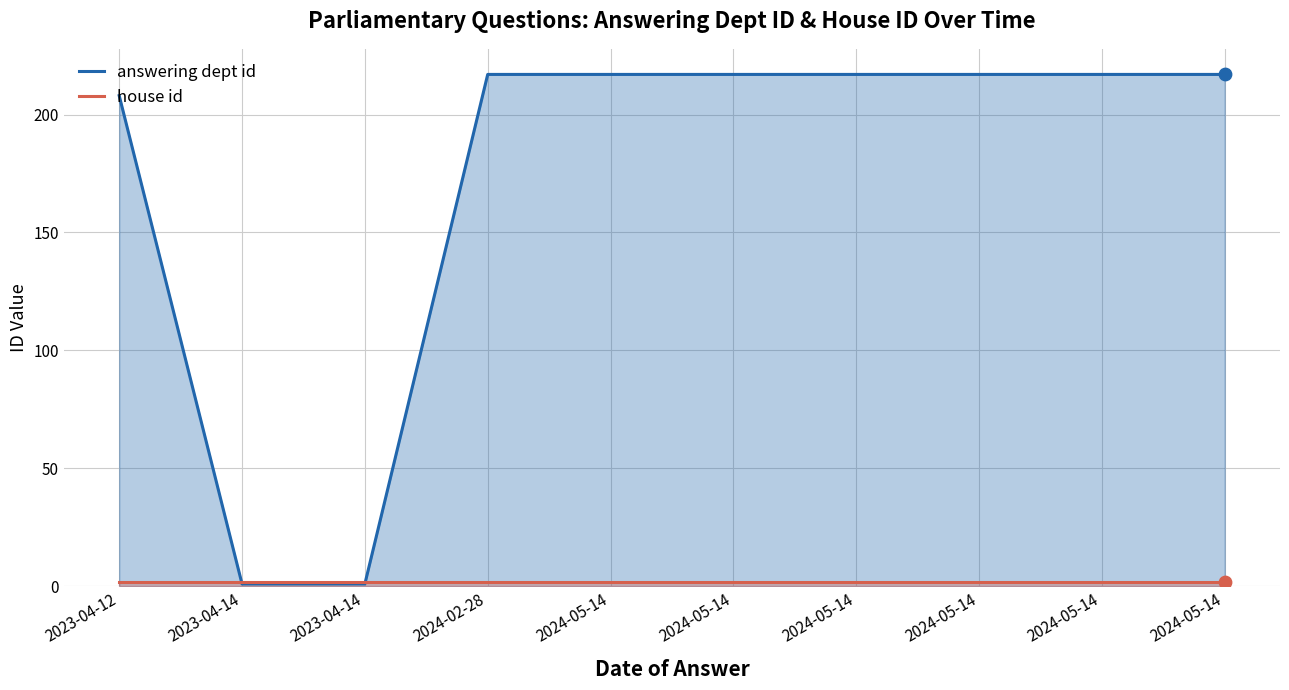

What is the total value across all series at 2024-05-14?

219